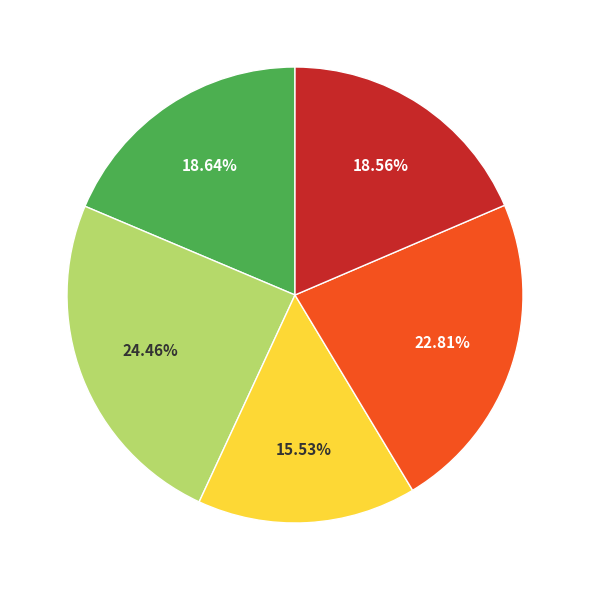

Is there a majority slice in this chart?

No